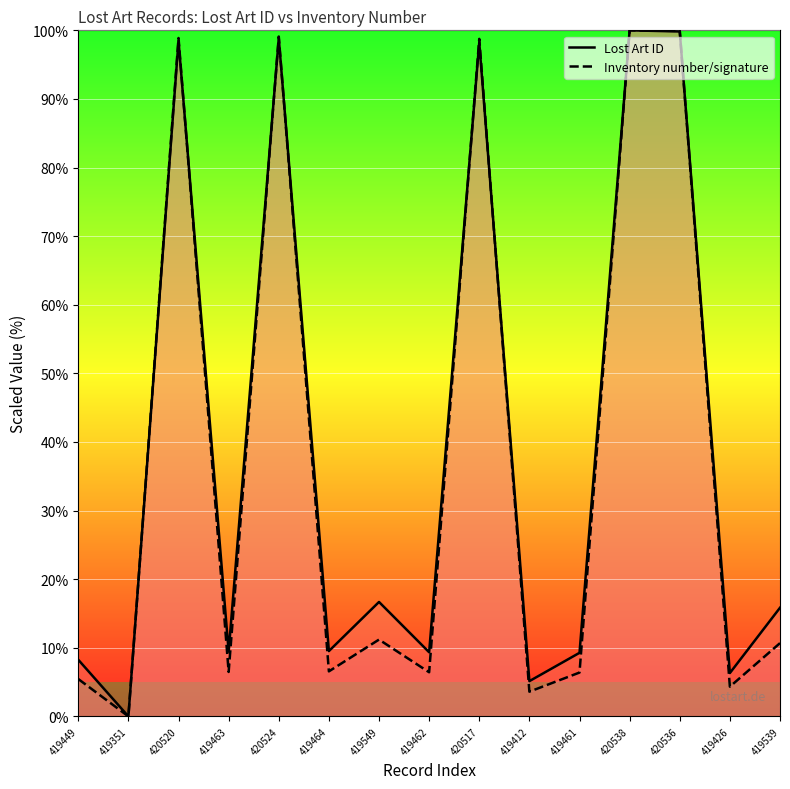

At which category does Inventory number/signature reach its first local peak?

420520